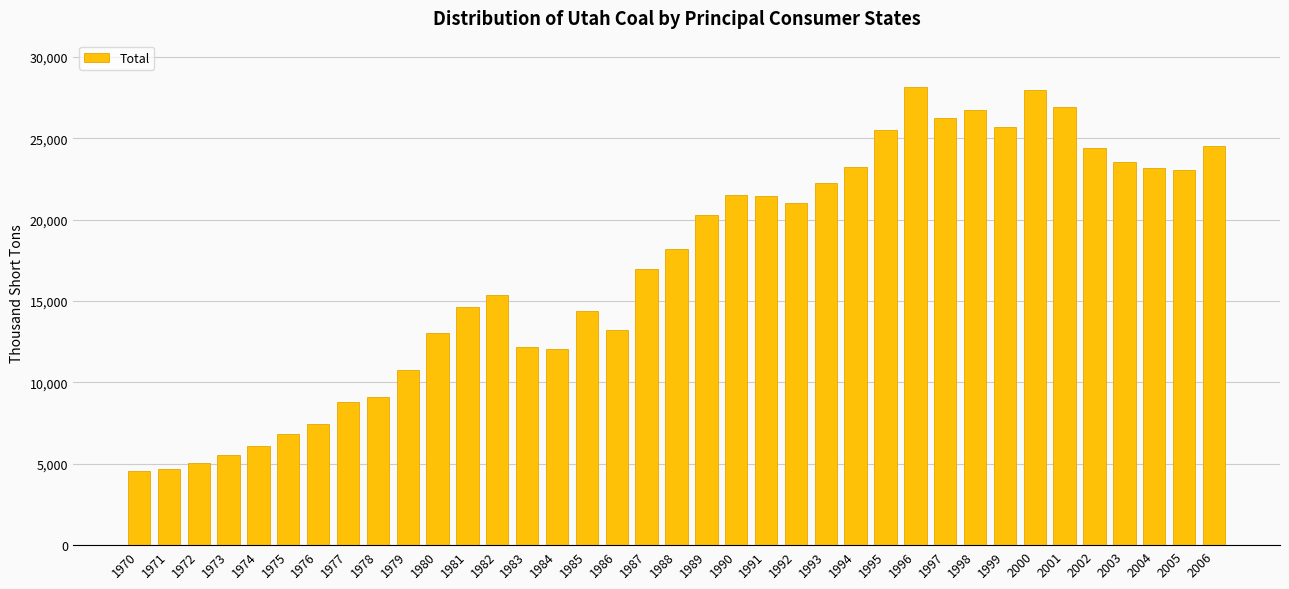

The value at 2000 is 36355. True or false?

False